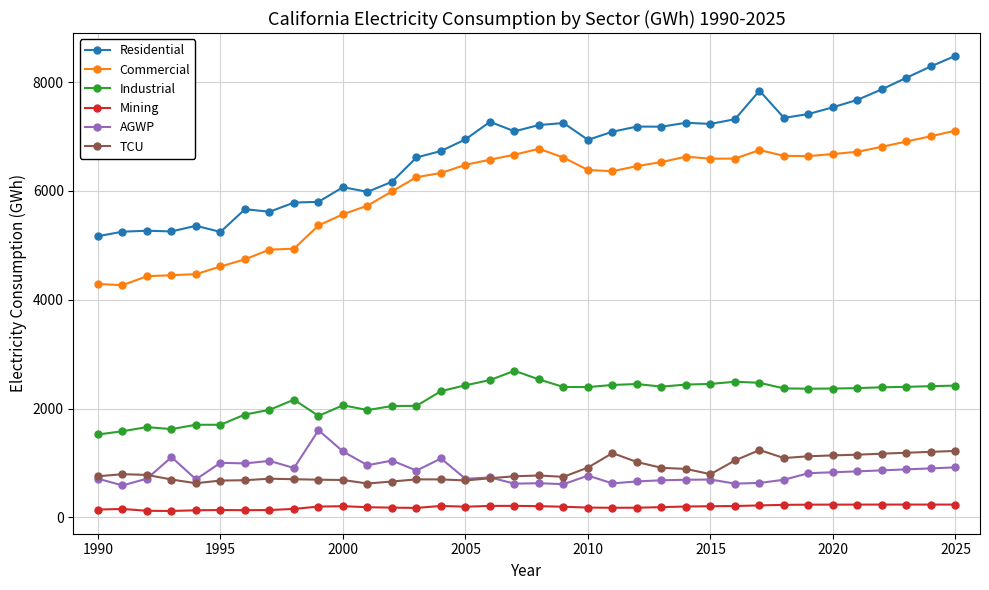

True or false: Mining and AGWP cross at least once.

False